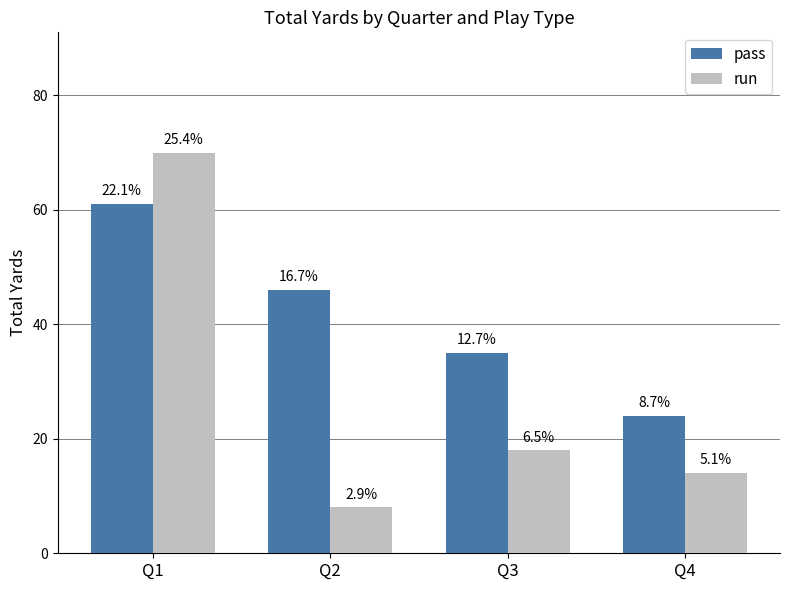

List the labels in order of pass value, largest first.

Q1, Q2, Q3, Q4